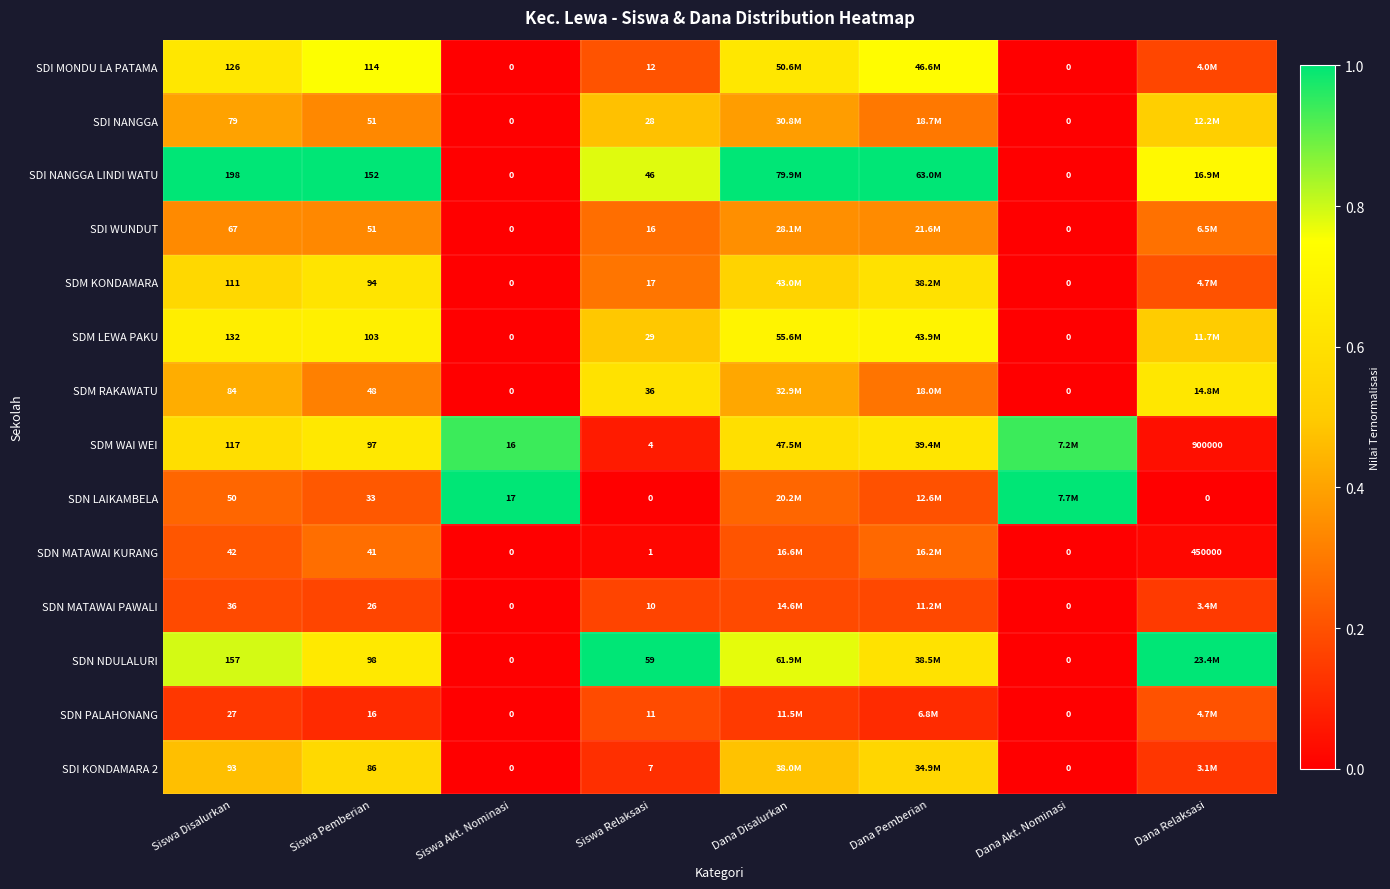

True or false: SDM WAI WEI has a value of 0.1 at Dana Relaksasi.

False